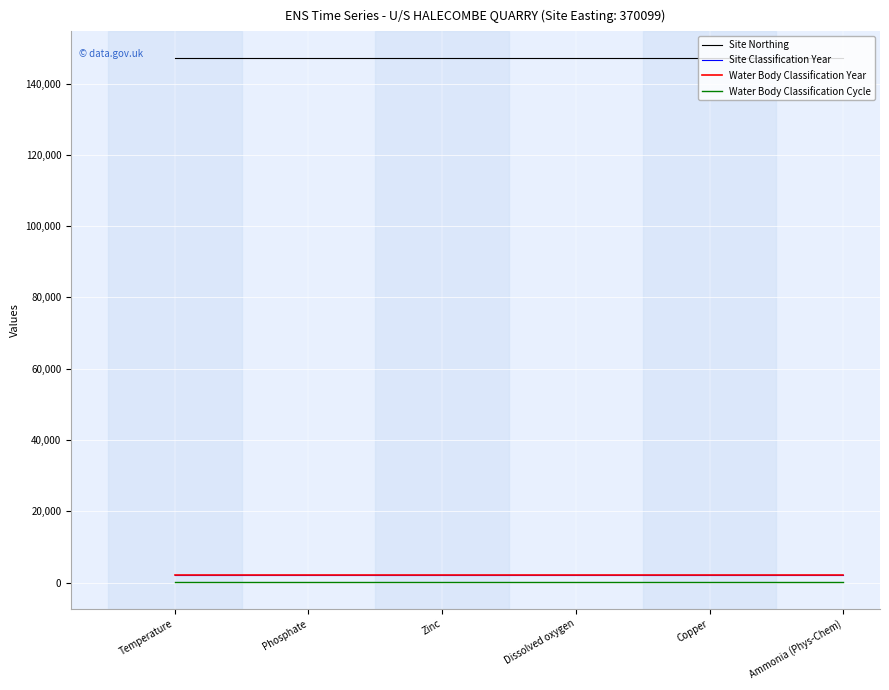

The Water Body Classification Year series shows 989 at Phosphate. True or false?

False